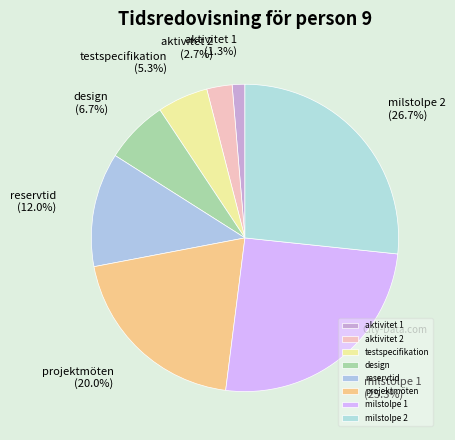

Rank the categories by value from highest to lowest.

milstolpe 2, milstolpe 1, projektmöten, reservtid, design, testspecifikation, aktivitet 2, aktivitet 1